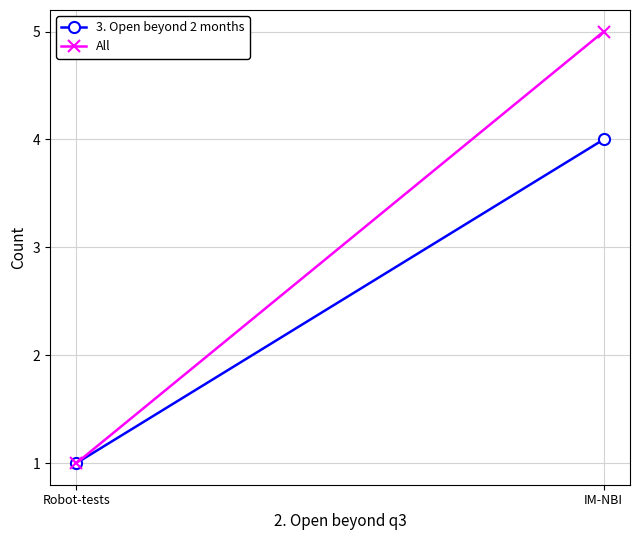

Reading left to right, transcribe all the data shown in this chart.

3. Open beyond 2 months: IM-NBI=4	Robot-tests=1
All: IM-NBI=5	Robot-tests=1